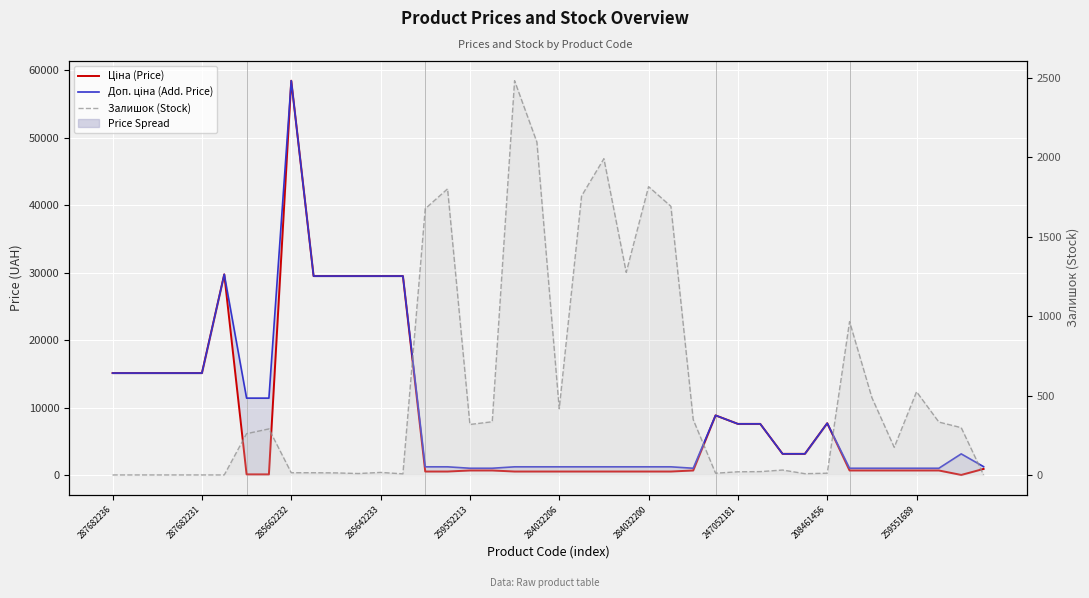

What is the difference between the maximum and minimum values in the Доп. ціна (Add. Price) series?

57401.9